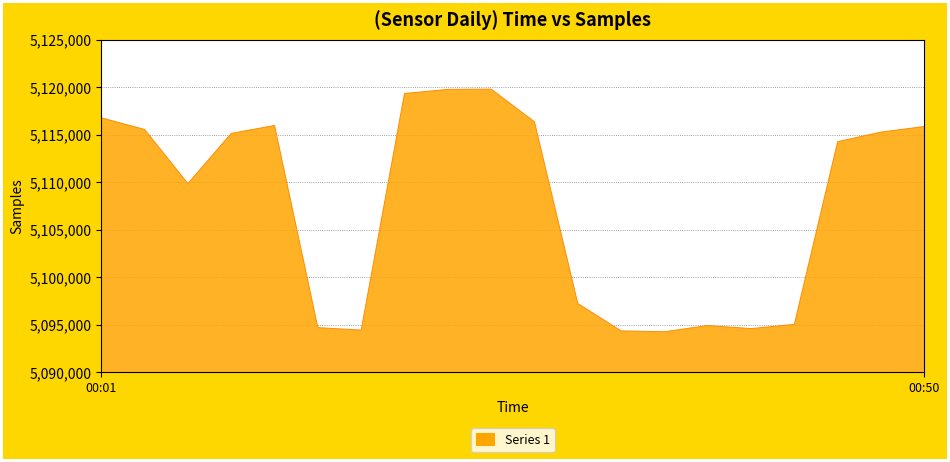

What is the sum of all values?

102153524